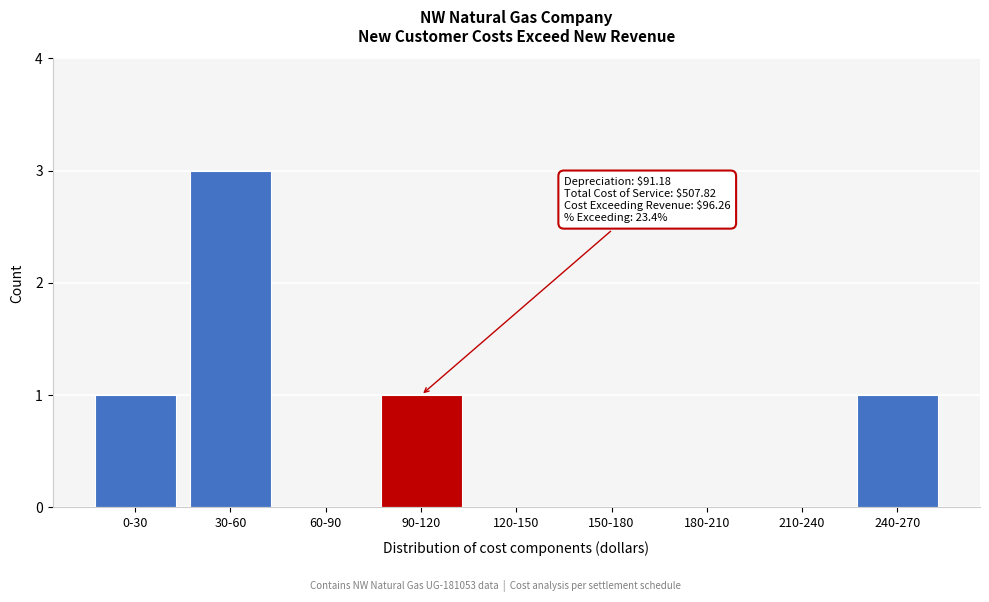

Reading right to left, list all the values displayed in this chart.

240-270=1	210-240=0	180-210=0	150-180=0	120-150=0	90-120=1	60-90=0	30-60=3	0-30=1